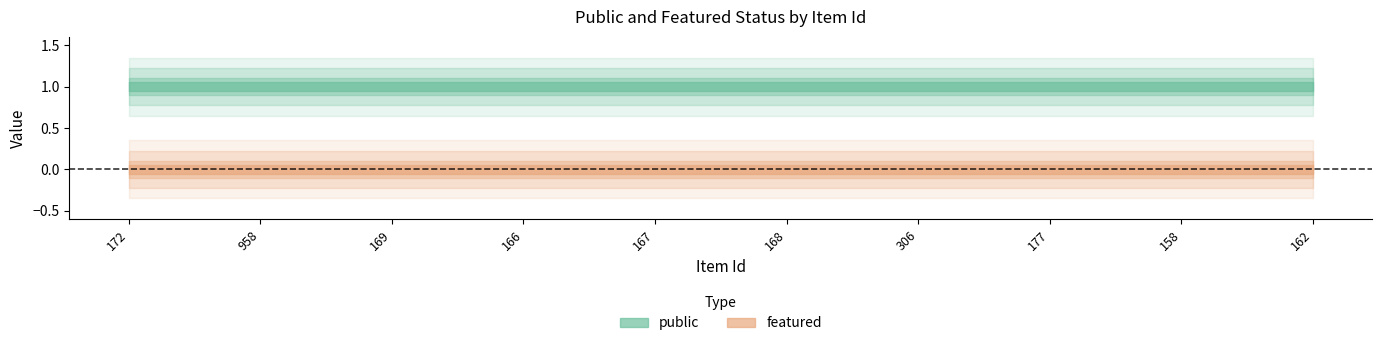

Where is public nearest to the value 1?

172